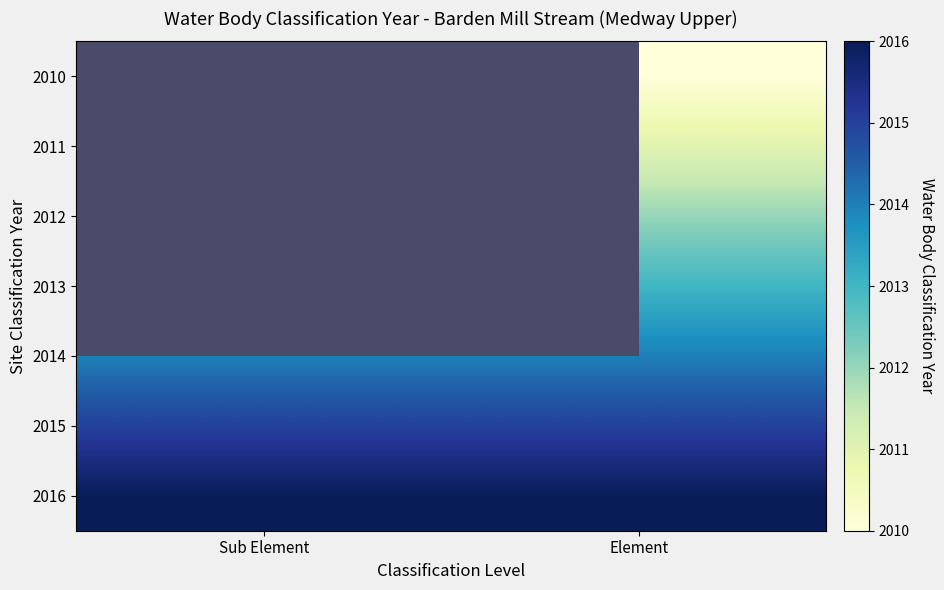

List the series in order of their overall mean, lowest first.

2010, 2011, 2012, 2013, 2014, 2015, 2016